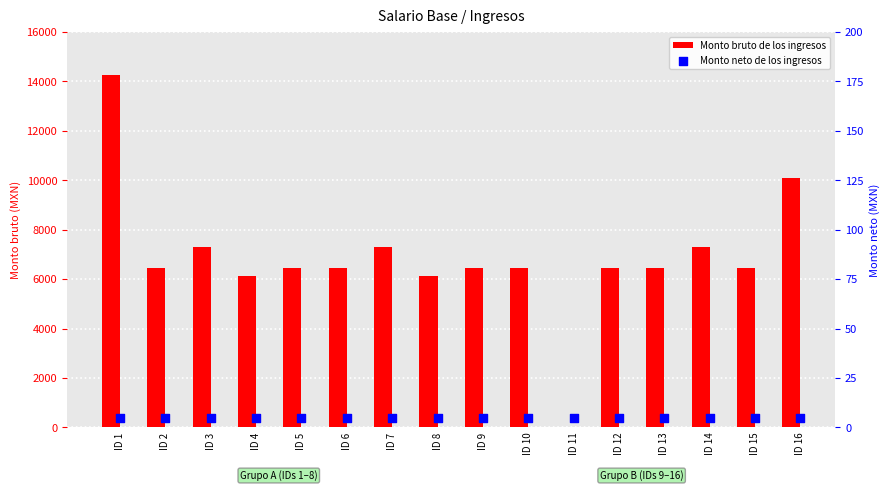

Which series reaches the maximum Y coordinate?

Monto bruto de los ingresos